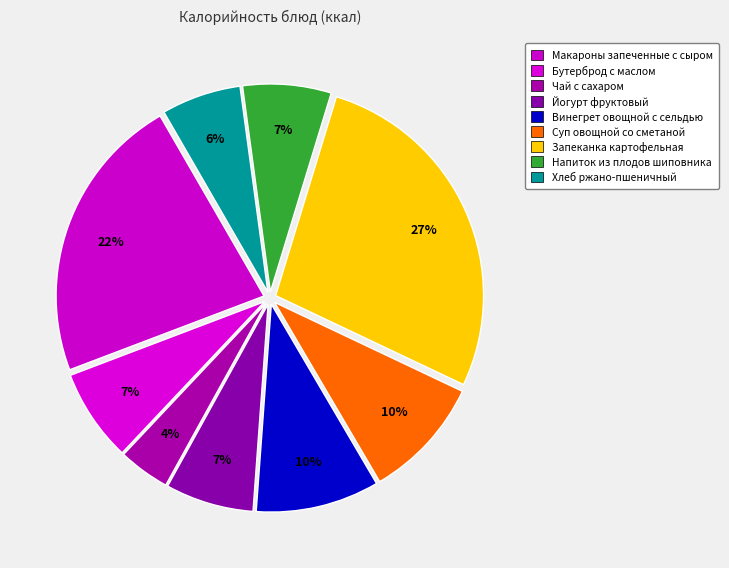

To the nearest percent, what is the difference between the Чай с сахаром and Макароны запеченные с сыром slice percentages?

18%